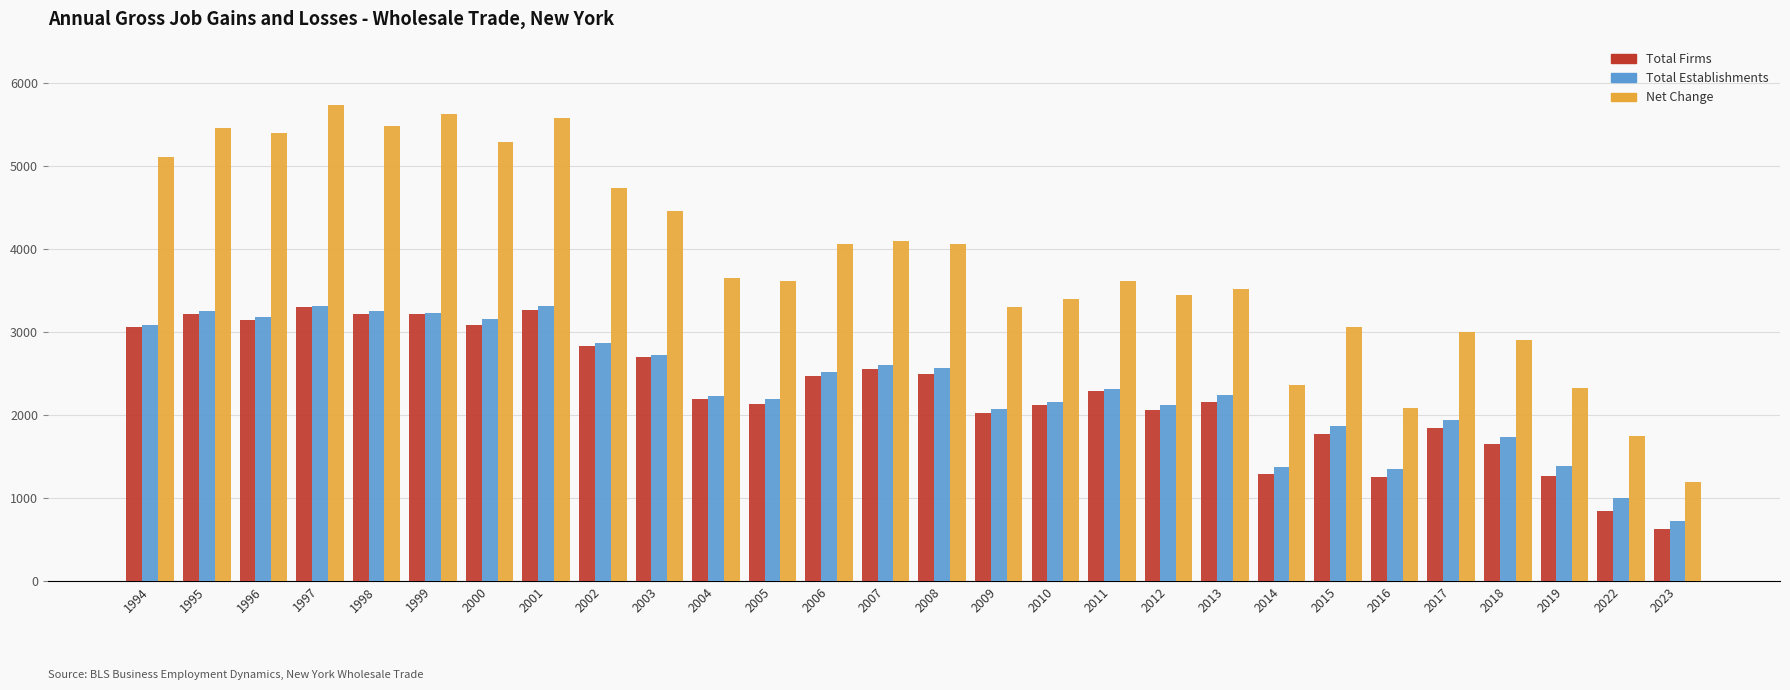

Are the bars horizontal?

No